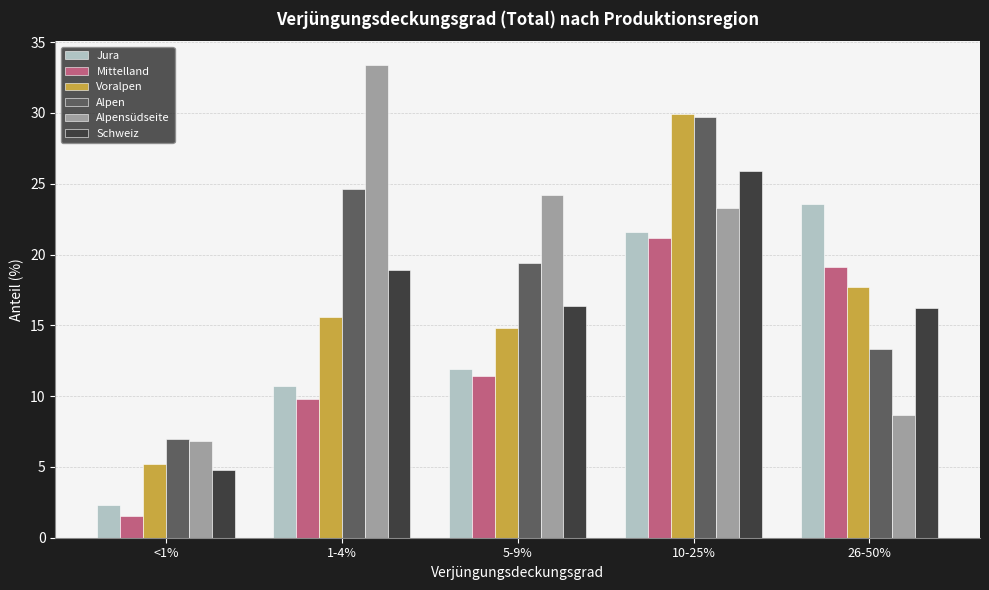

What is the minimum value shown in the chart?

1.5